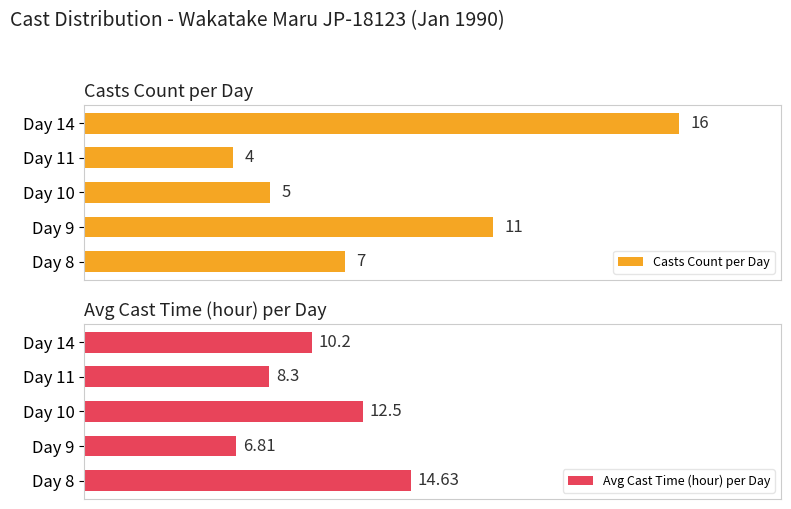

What is the value of the Avg Cast Time (hour) per Day bar at the 2nd from the left?

6.8